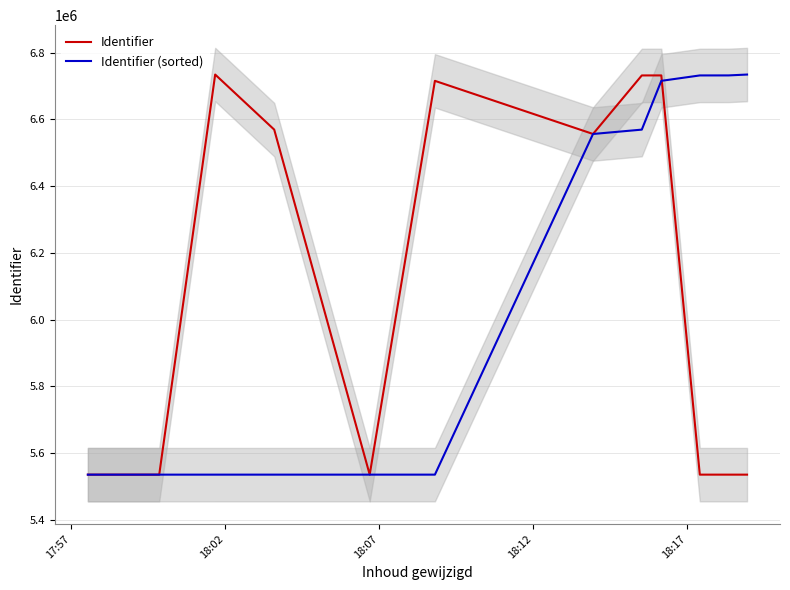

What is the lowest value of the Identifier series?

5535955